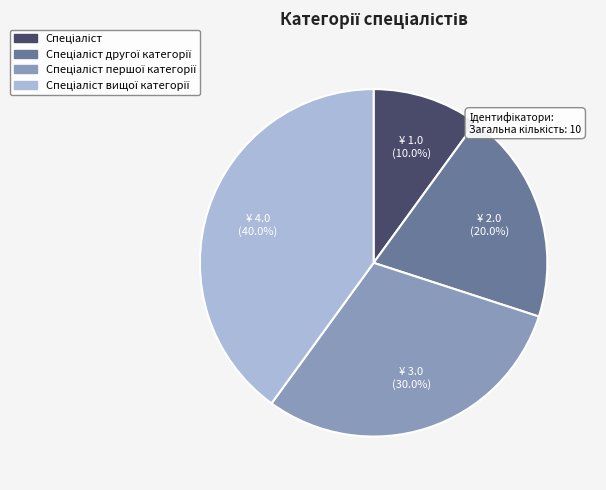

To the nearest percent, what is the average slice percentage?

25%